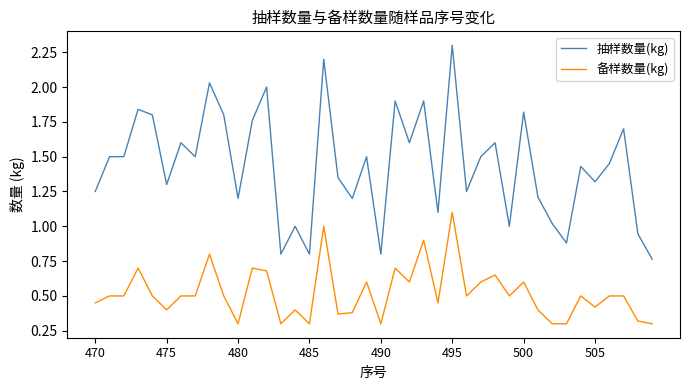

Which series has the widest spread of values?

抽样数量(kg)